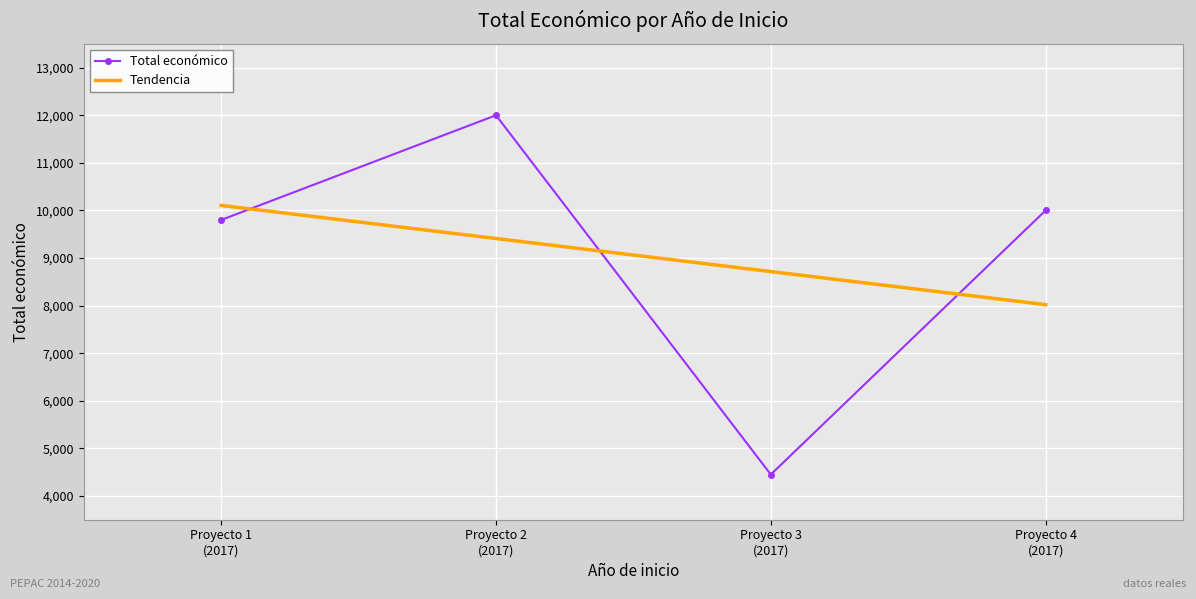

Reading left to right, what are all the values shown in this chart?

9800	12000	4450	10000